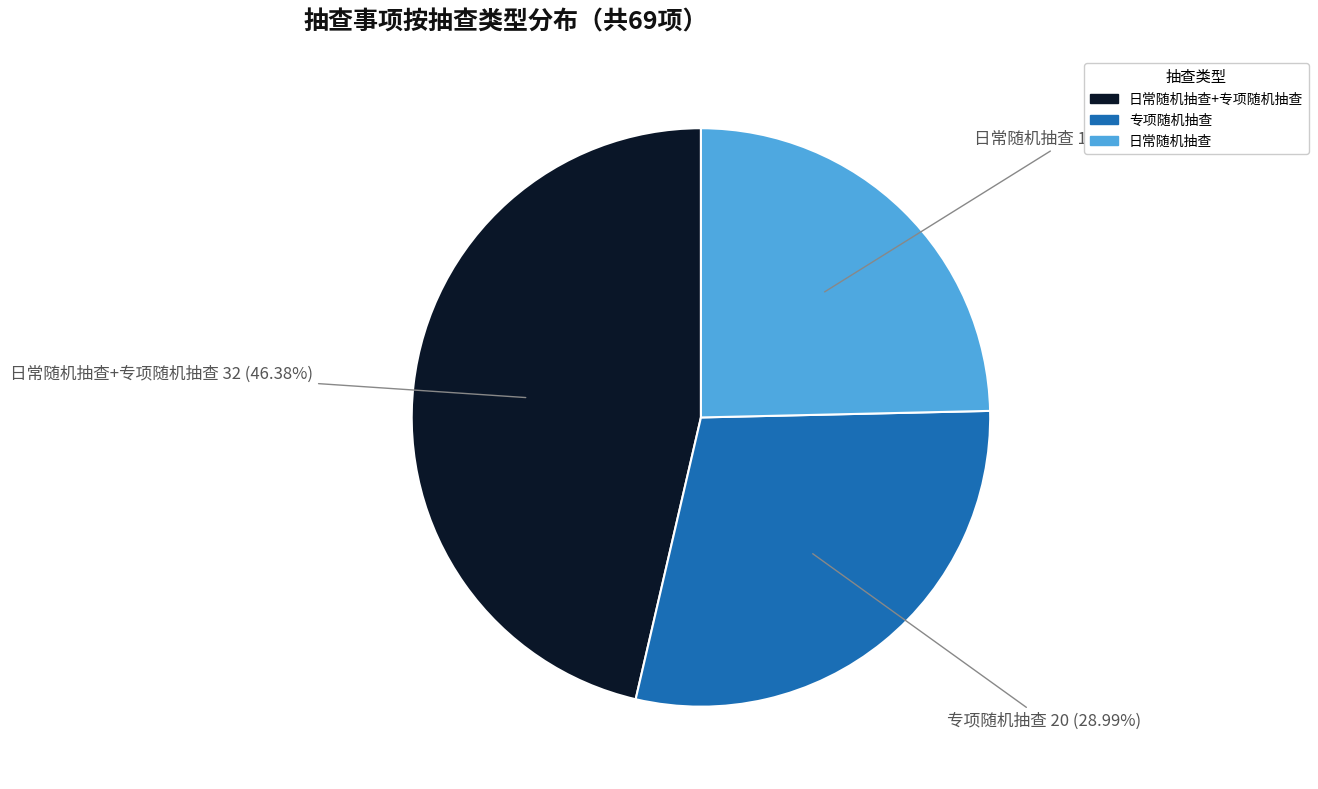

Is there any slice that represents more than half of the pie?

No